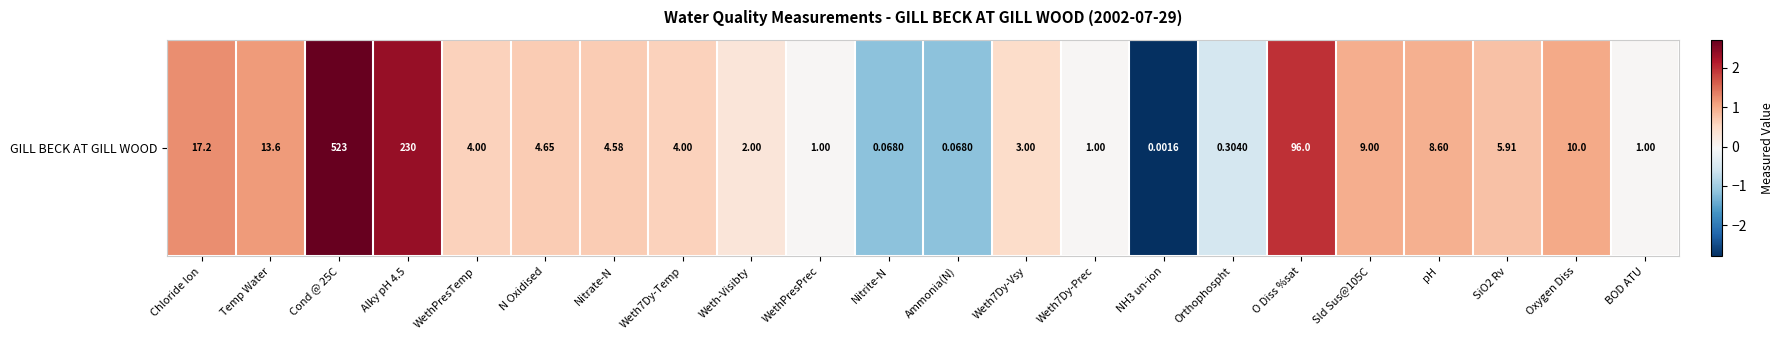

Which has a higher value, Ammonia(N) or Alky pH 4.5?

Alky pH 4.5